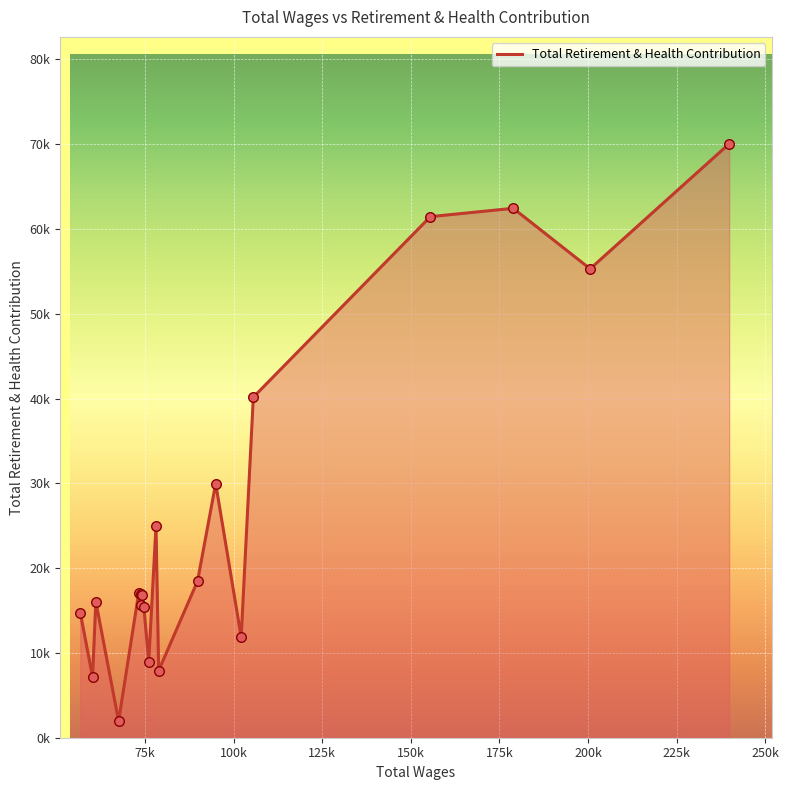

Is this an area chart (filled region under the line)?

Yes